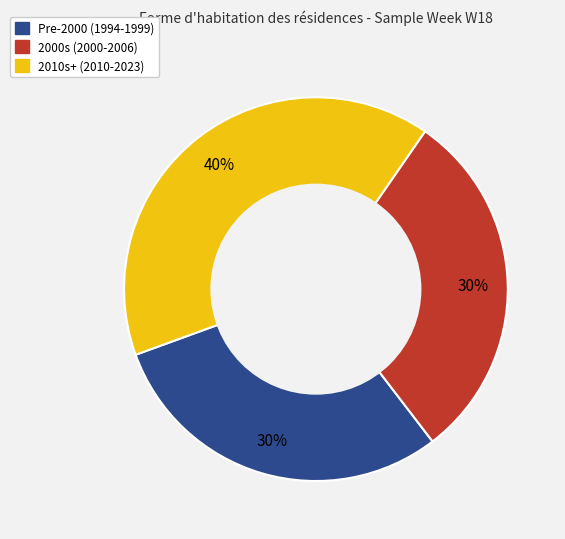

How many segments does this pie chart have?

3